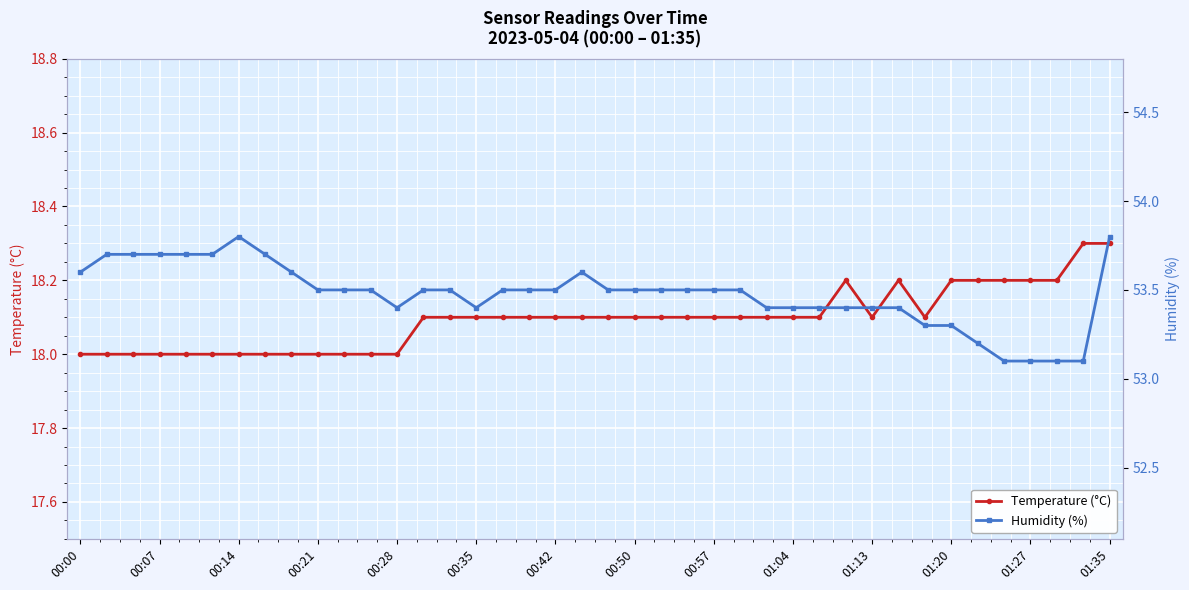

What is the minimum value shown in the chart?

18.0